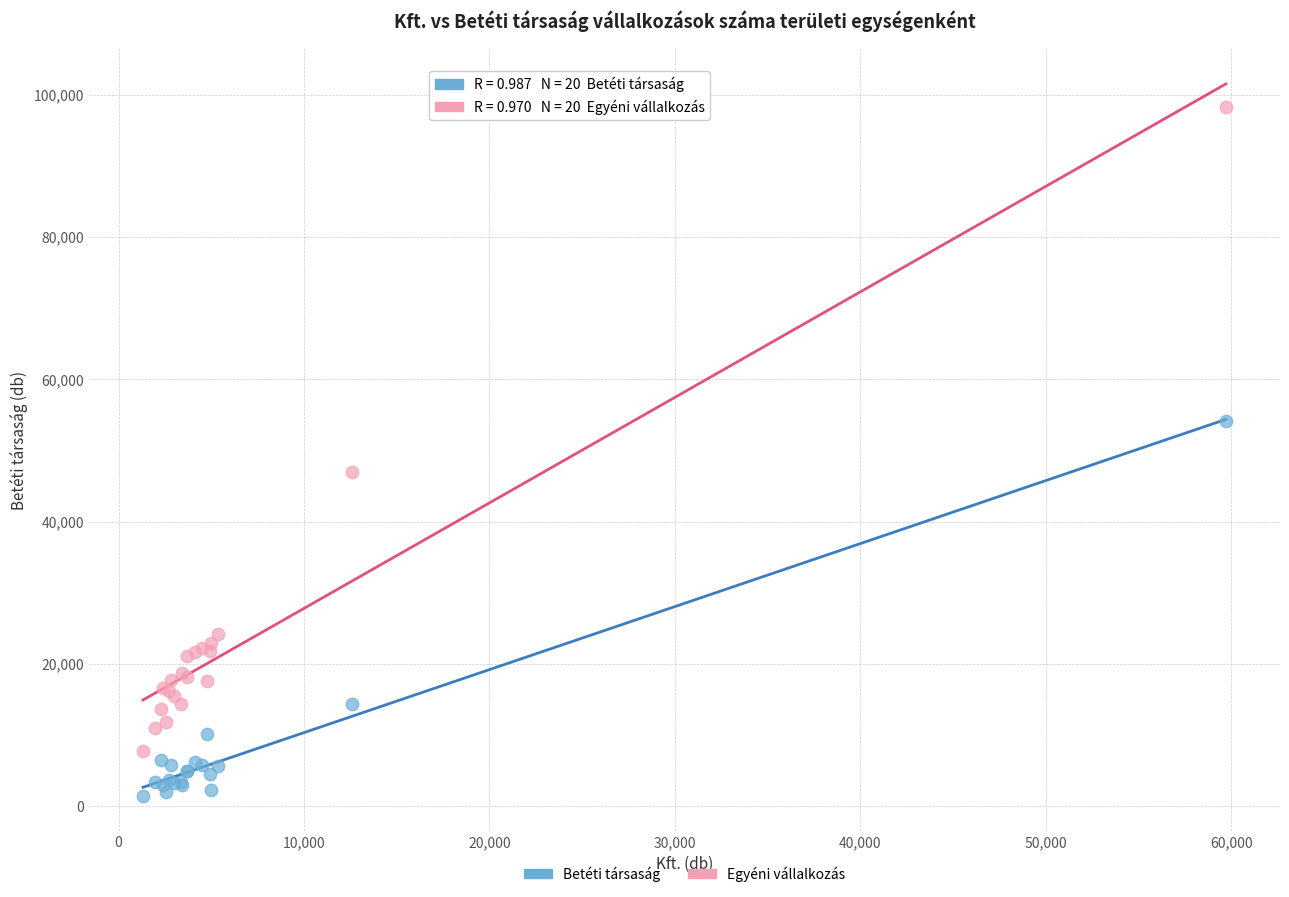

Which series contains the lowest Y value?

Betéti társaság